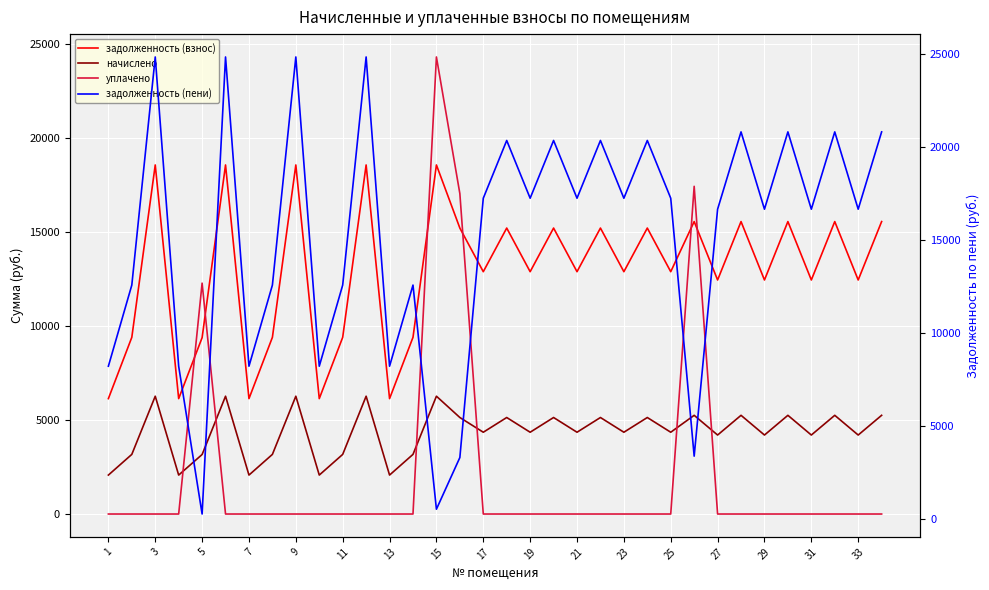

The value of начислено at 27 is 6029.6. True or false?

False